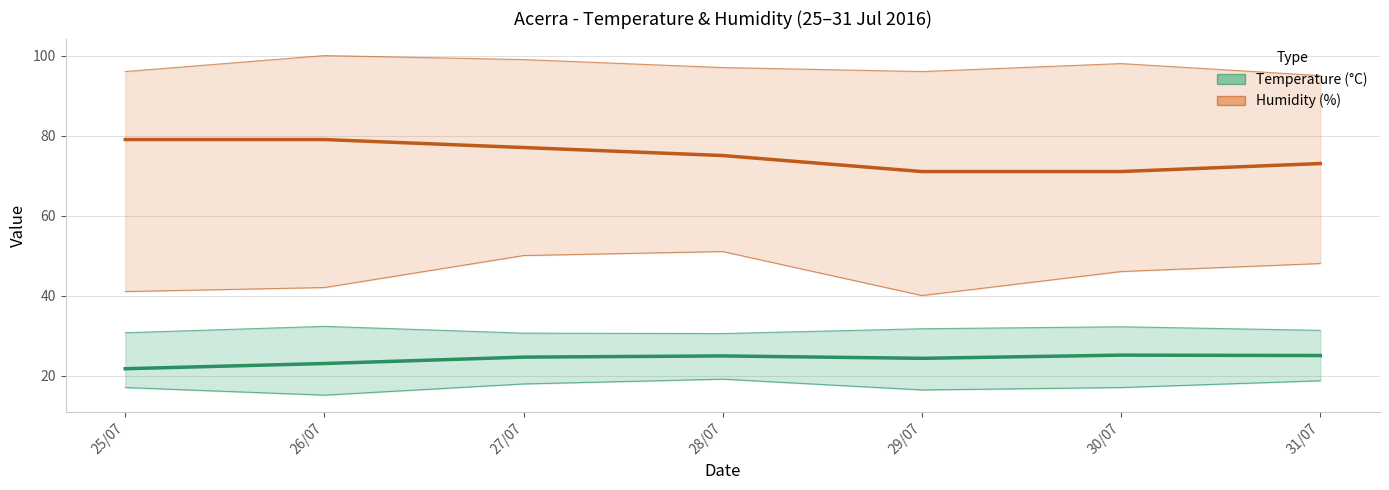

Count the Humidity MED % values in the range 71 to 79.

7